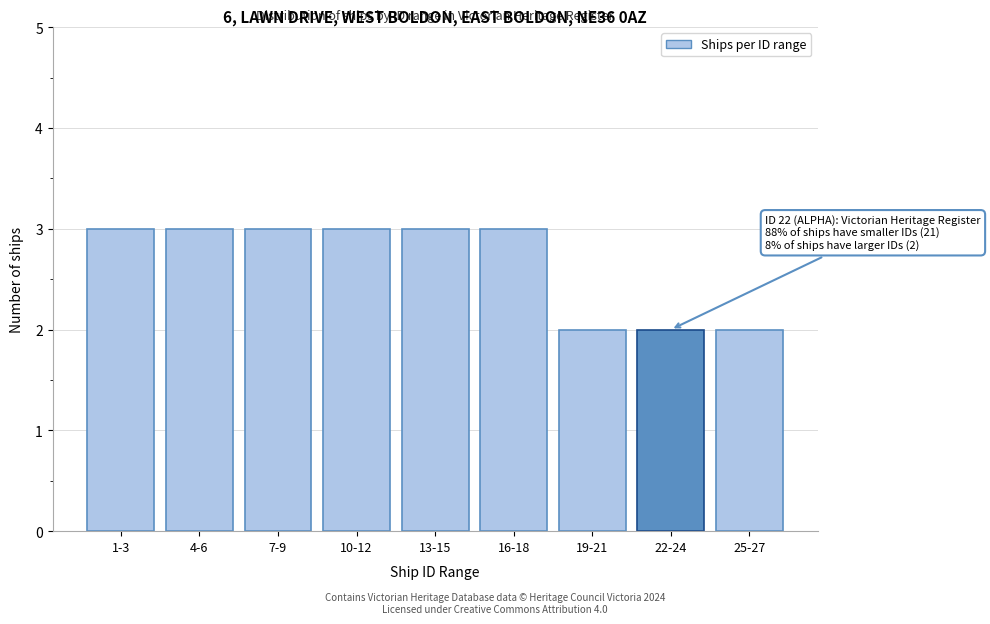

Reading right to left, transcribe all the data shown in this chart.

25-27=2	22-24=2	19-21=2	16-18=3	13-15=3	10-12=3	7-9=3	4-6=3	1-3=3